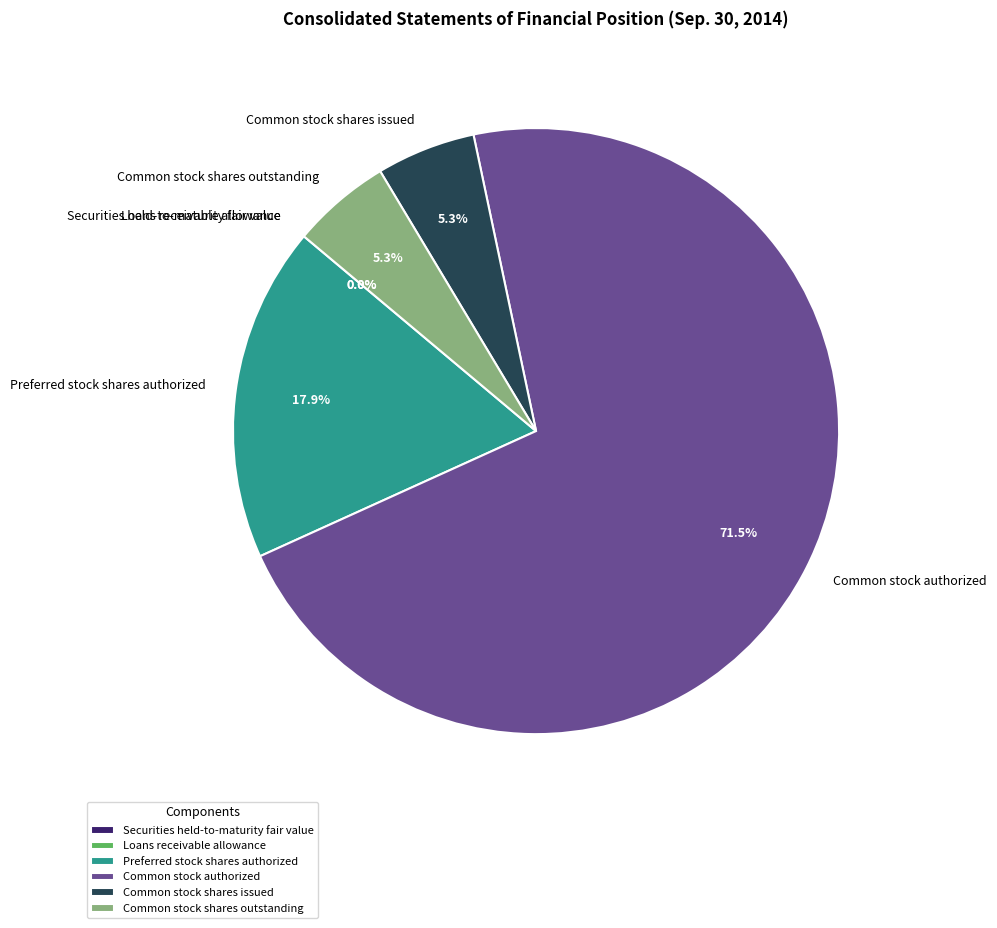

What is the total percentage of Preferred stock shares authorized and Common stock shares outstanding?

23.2%